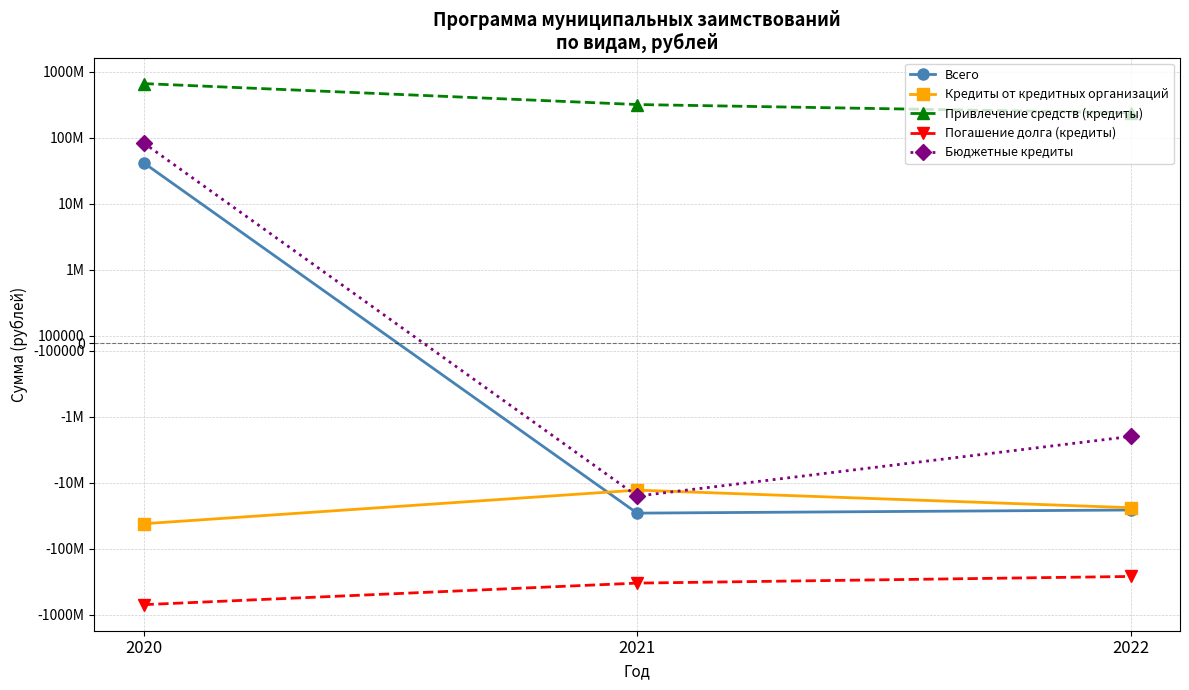

What is the average value of the Бюджетные кредиты series?

22000000